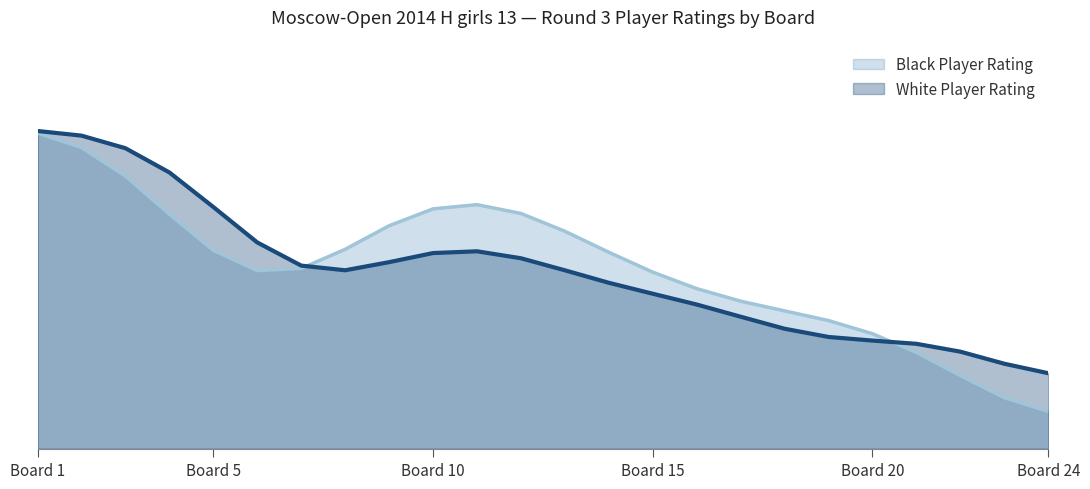

Is it true that White Player Rating equals 700 at 20?

True